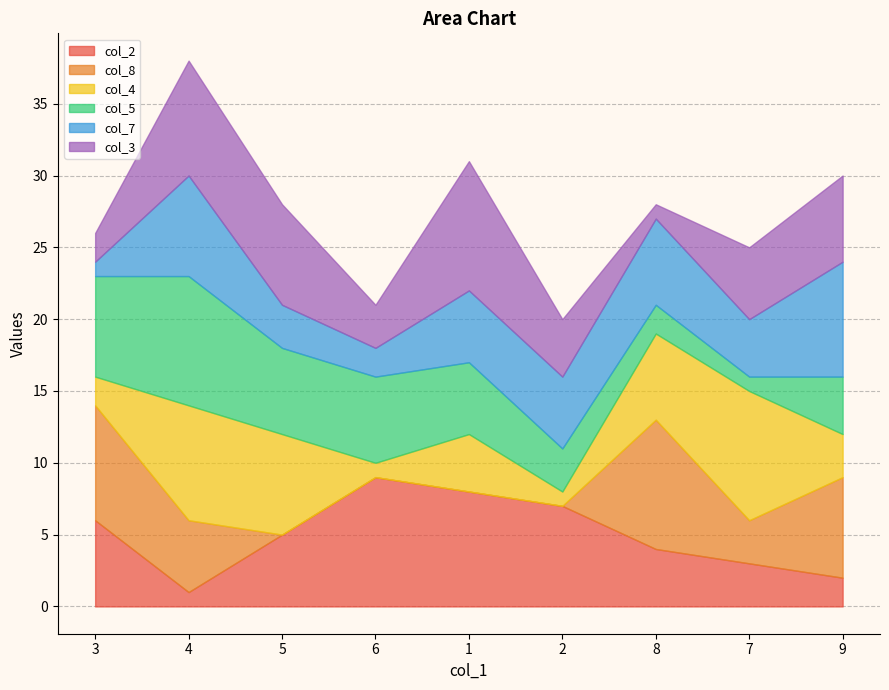

What is the label of the 4th point from the left?

6